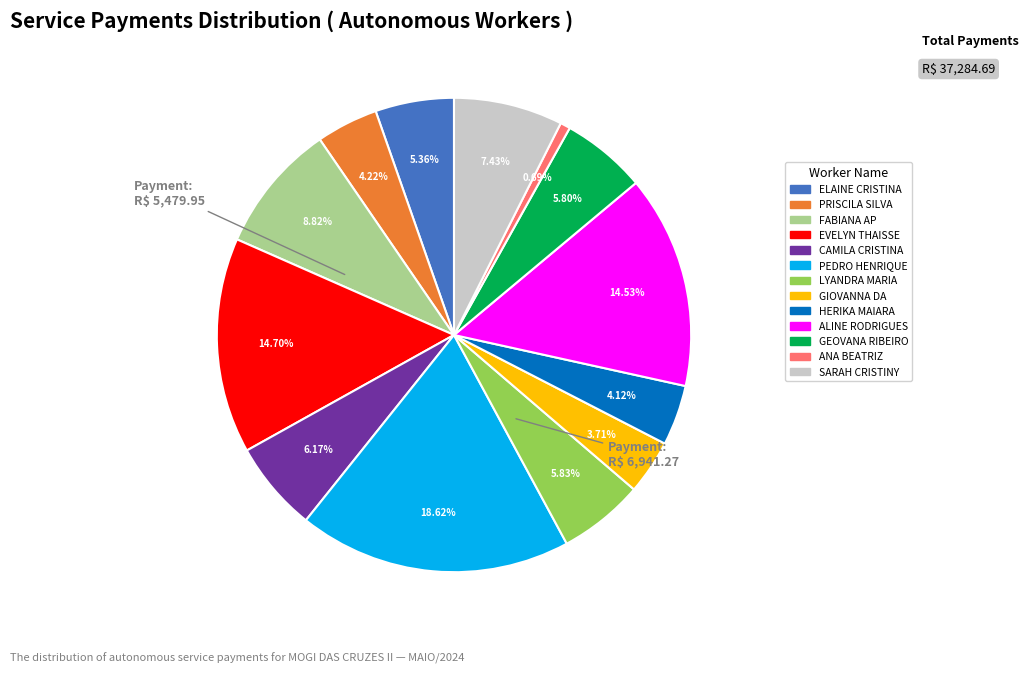

Is there any slice that represents more than half of the pie?

No